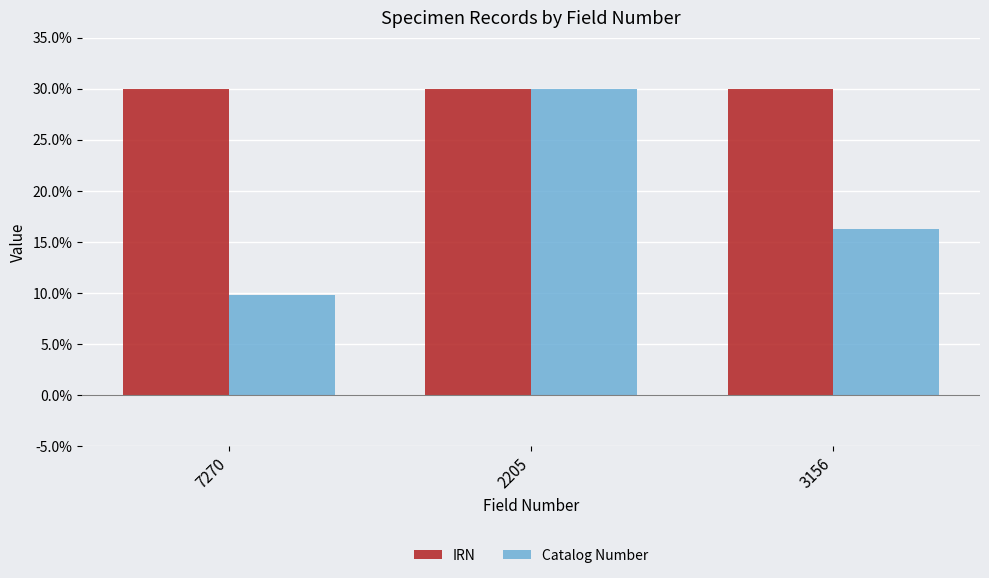

Which category has the highest value in the Catalog Number series?

2205